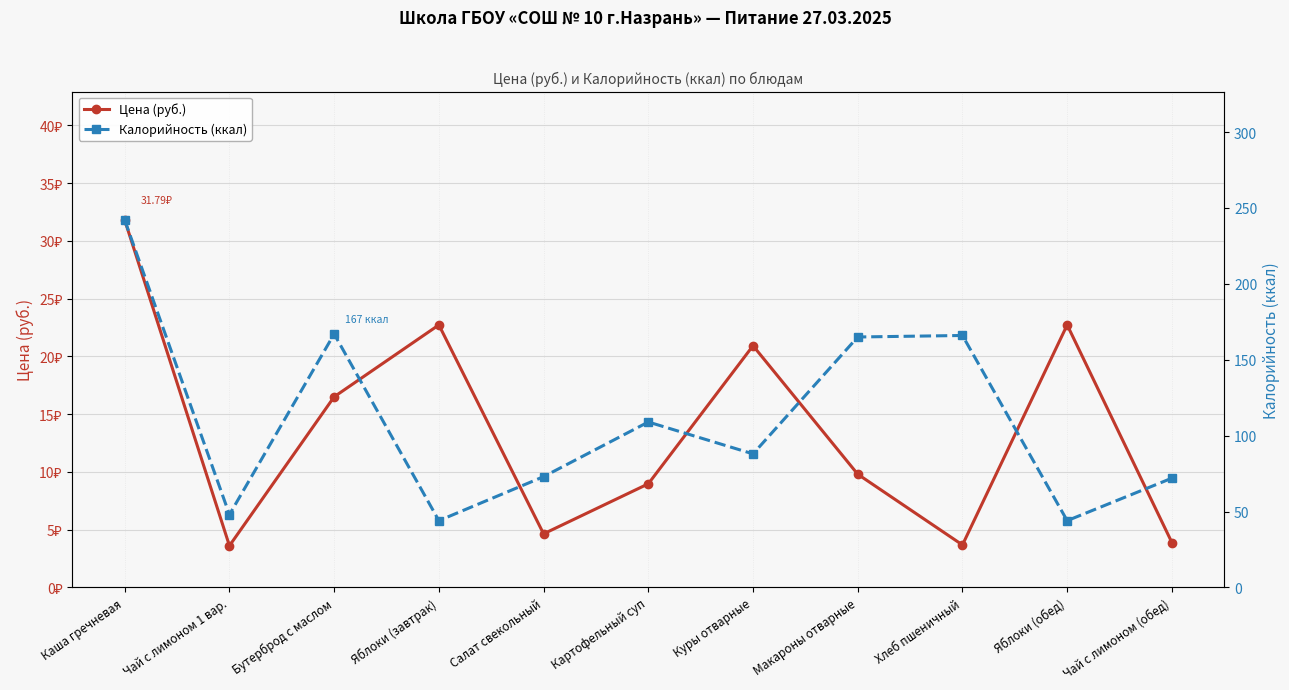

At which category does Калорийность (ккал) reach its first local valley?

Чай с лимоном 1 вар.